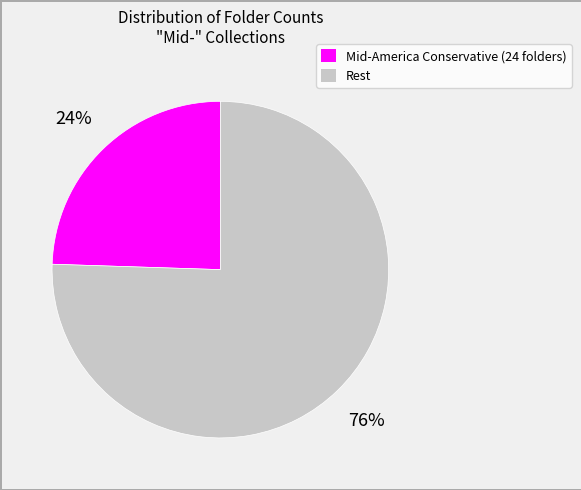

Does any single category account for the majority?

Yes